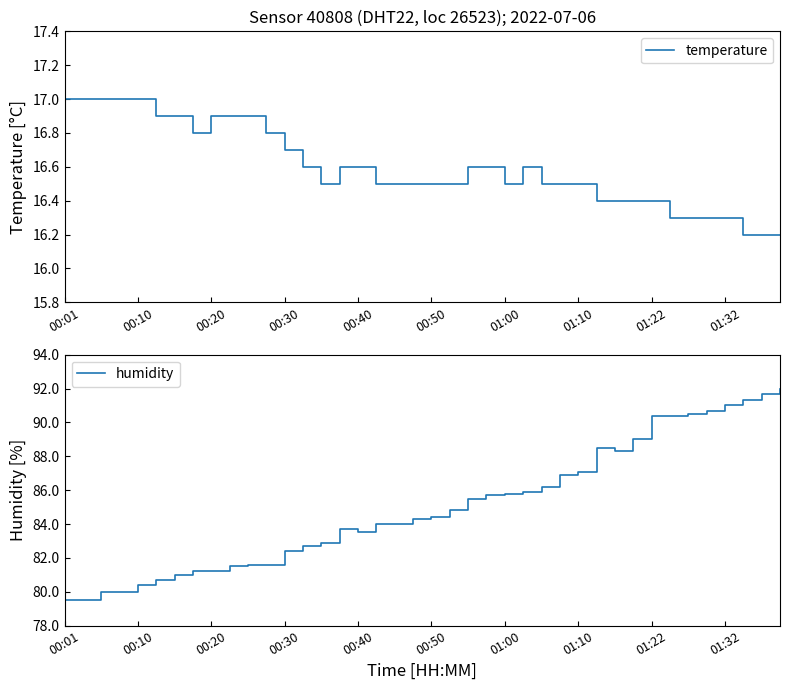

What is the difference between the maximum and minimum values in the temperature series?

0.8